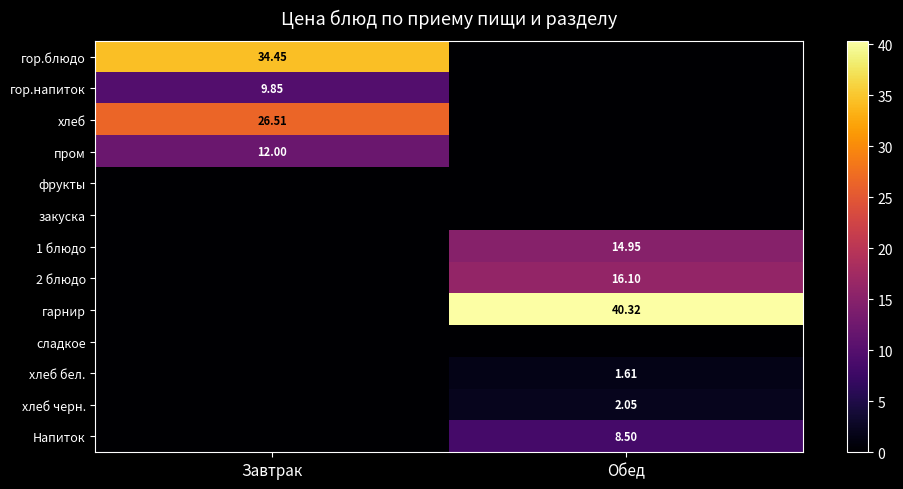

Is the value of пром at Завтрак greater than the value of гарнир at Обед?

No